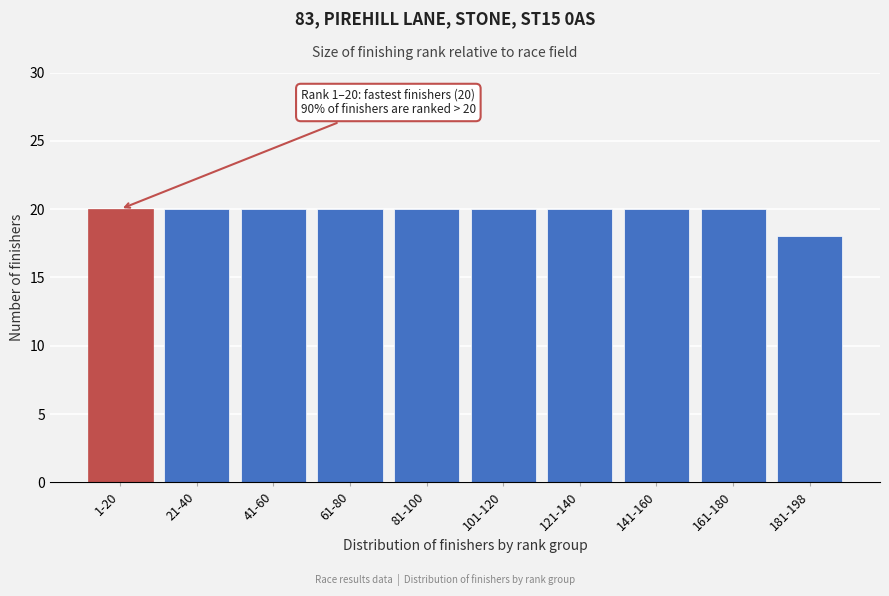

Reading left to right, extract all data points from this chart.

20	20	20	20	20	20	20	20	20	18